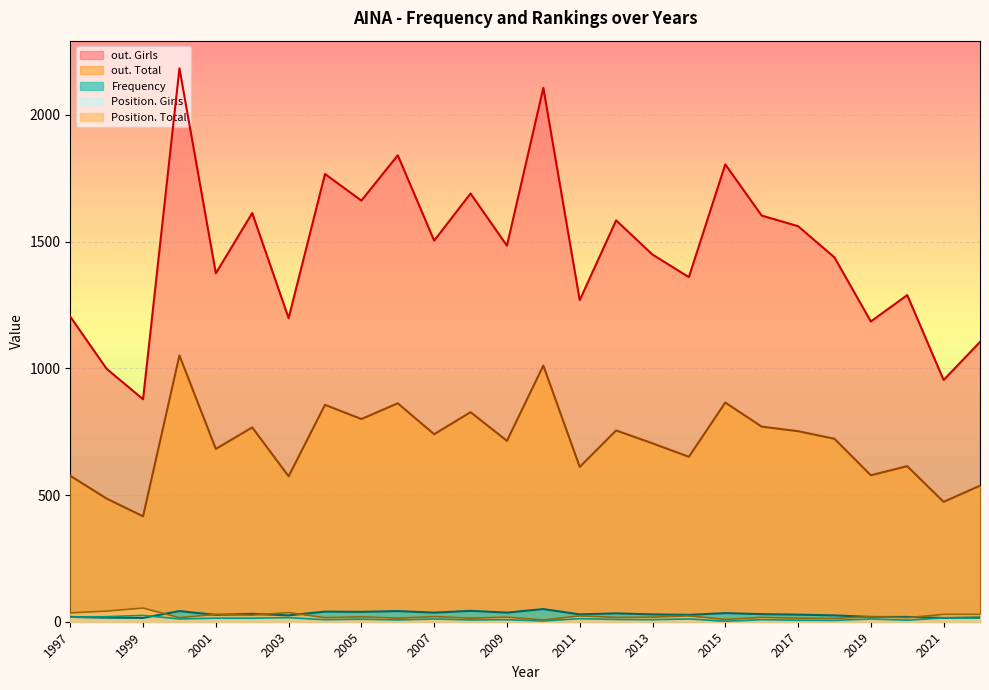

At how many categories does at least one series exceed 743?

26